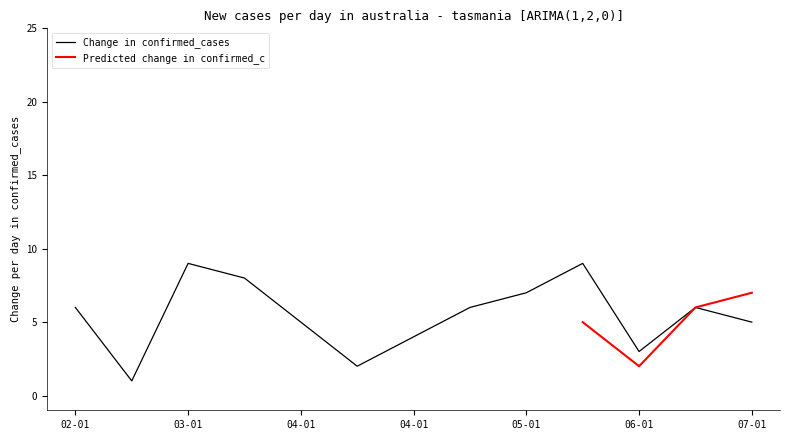

What is the smallest value displayed?

1